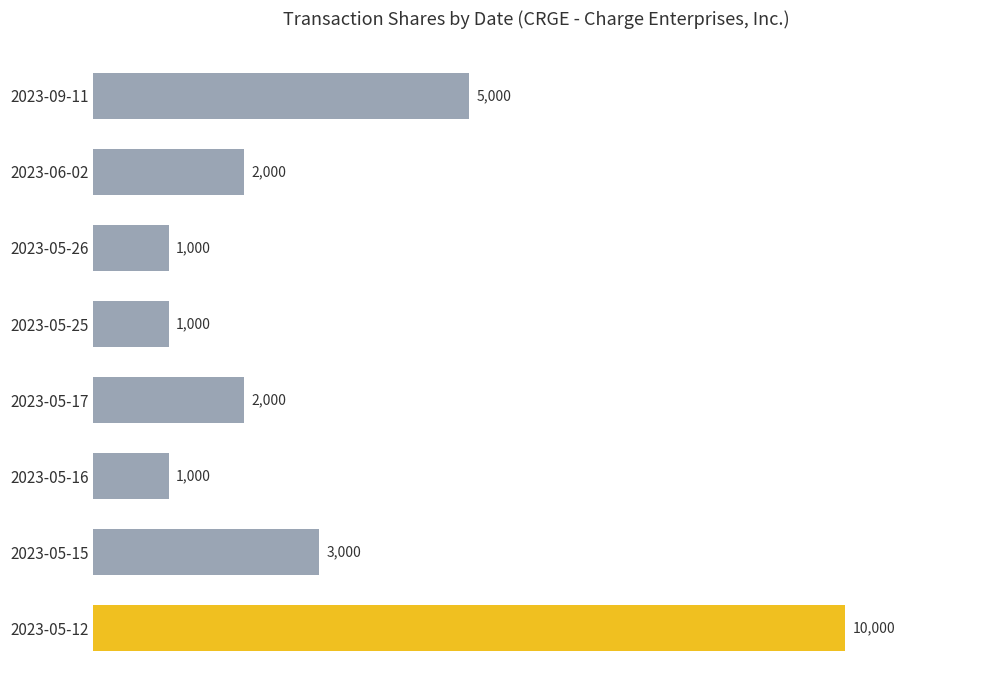

What is the change in value from 2023-05-17 to 2023-05-16?

-1000